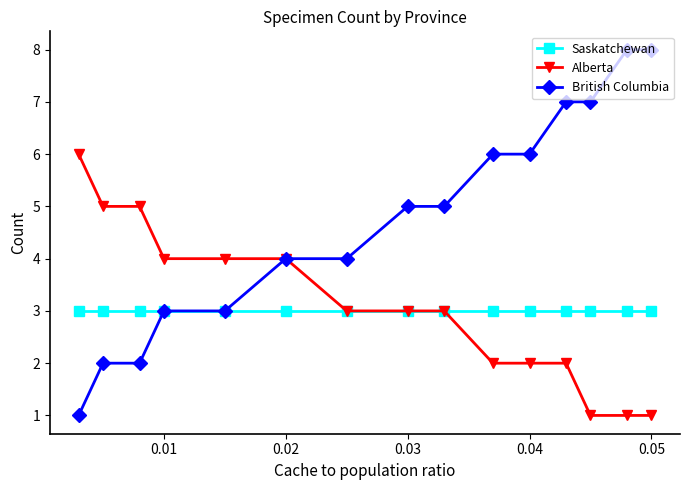

List the series in order of their peak value, highest first.

British Columbia, Alberta, Saskatchewan